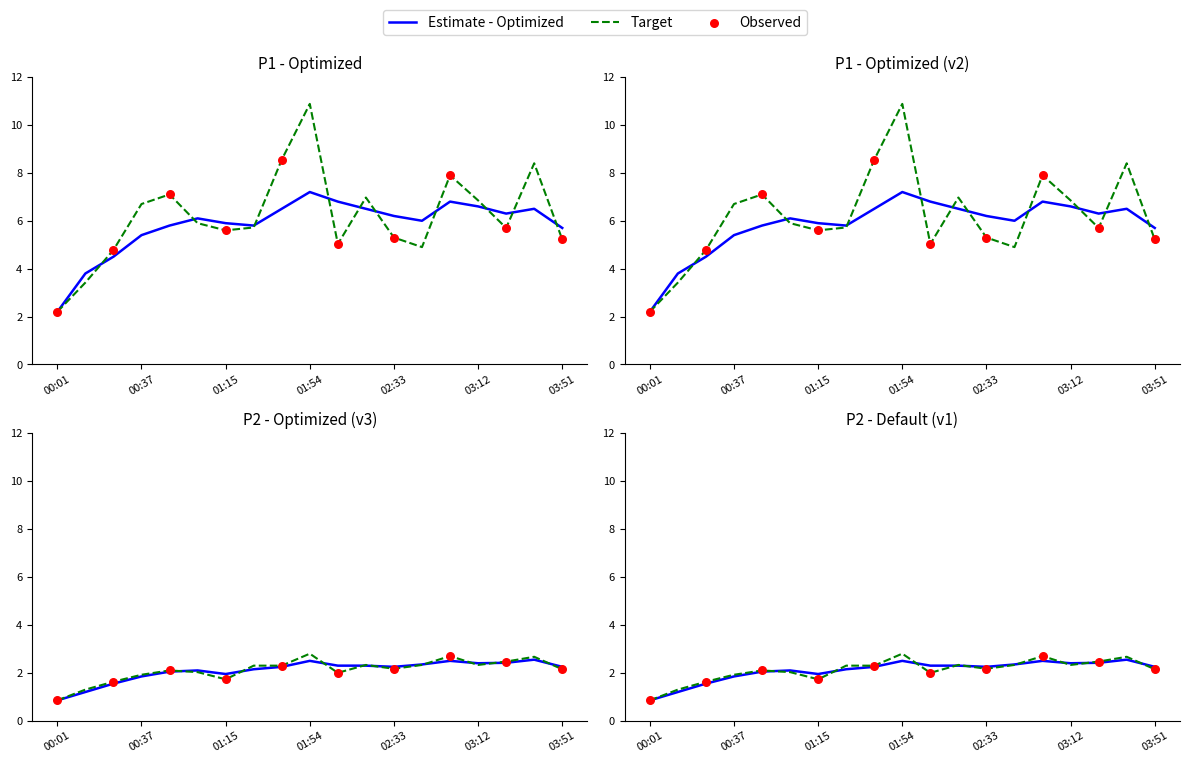

At how many categories does at least one series exceed 8?

3